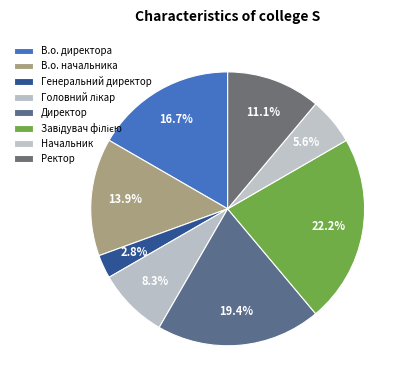

Between В.о. начальника and Завідувач філією, which is larger?

Завідувач філією